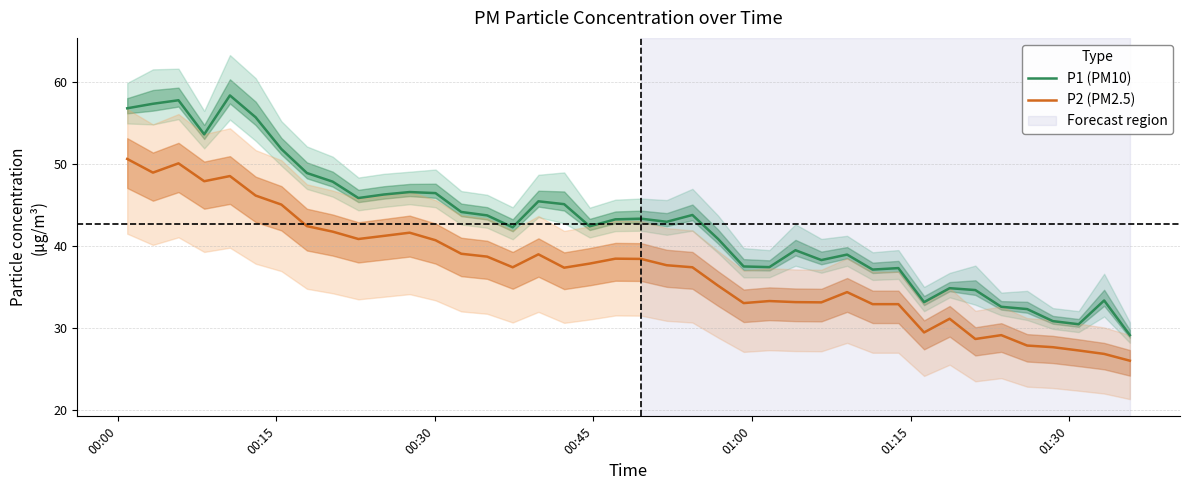

True or false: P2 (PM2.5) and P1 (PM10) cross at least once.

False